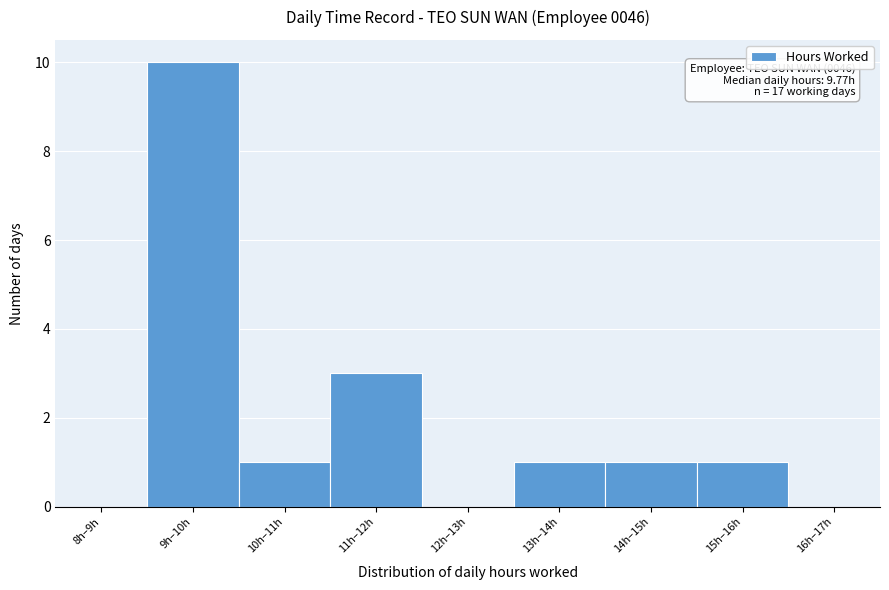

Reading right to left, what are all the values shown in this chart?

16h–17h=0	15h–16h=1	14h–15h=1	13h–14h=1	12h–13h=0	11h–12h=3	10h–11h=1	9h–10h=10	8h–9h=0